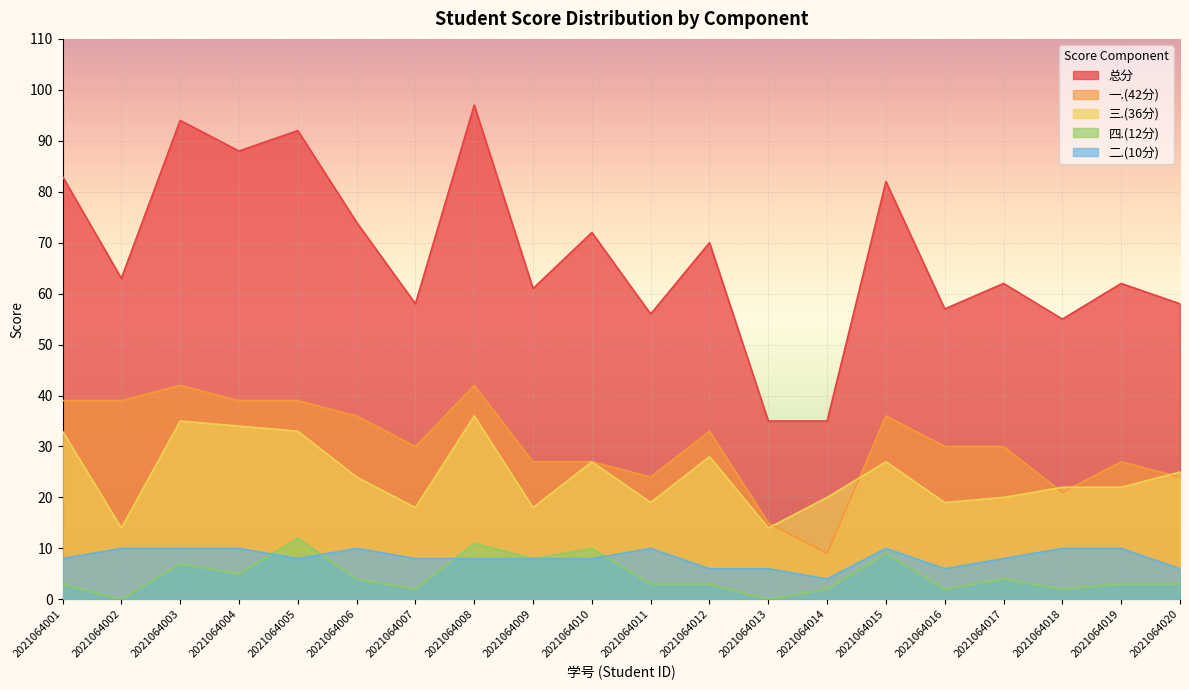

Which series has the largest total across all categories?

总分